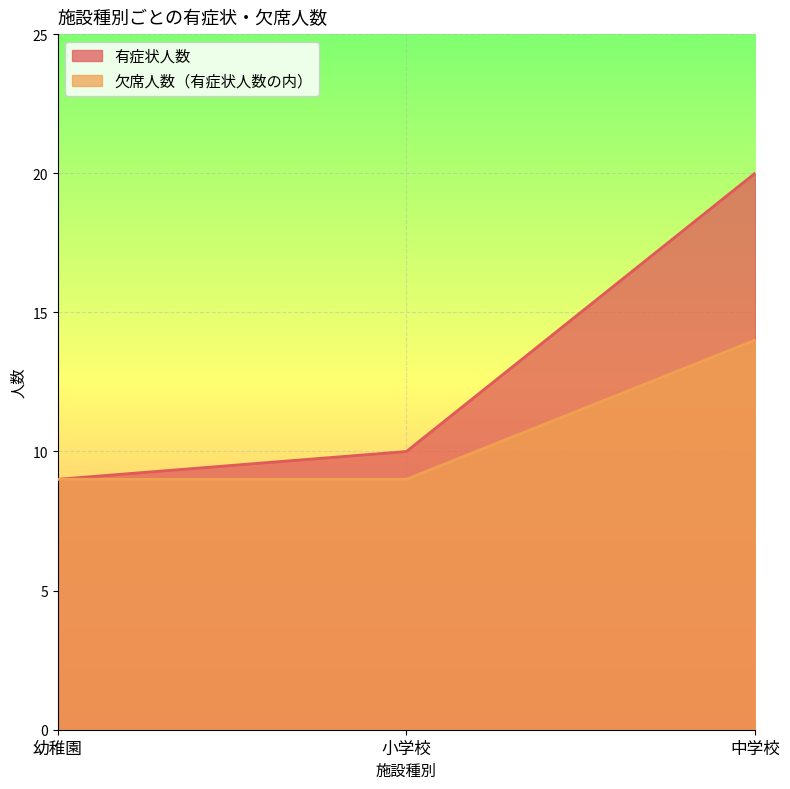

List the labels in order of 欠席人数（有症状人数の内） value, smallest first.

幼稚園, 小学校, 中学校